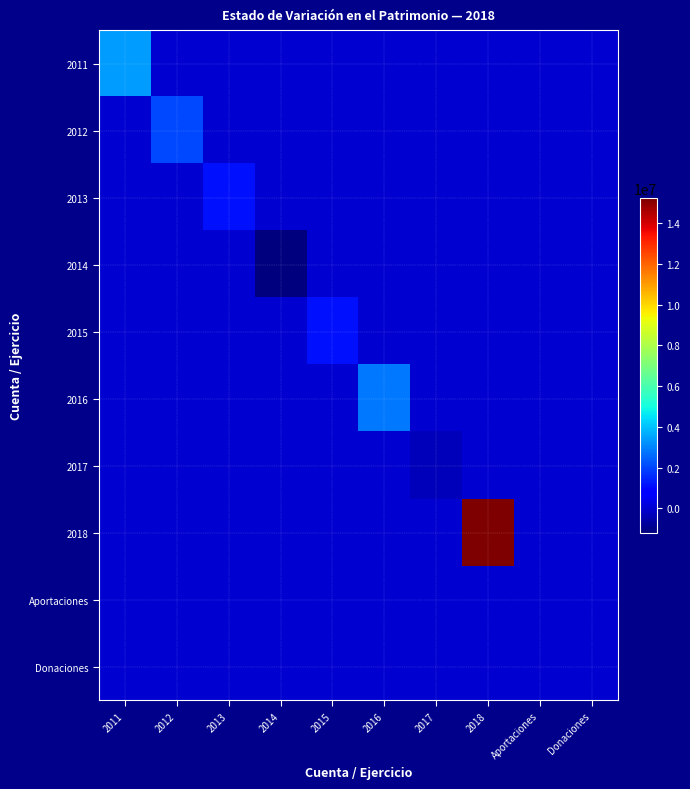

What is the spread (max minus min) of values at 2016?

2840891.0